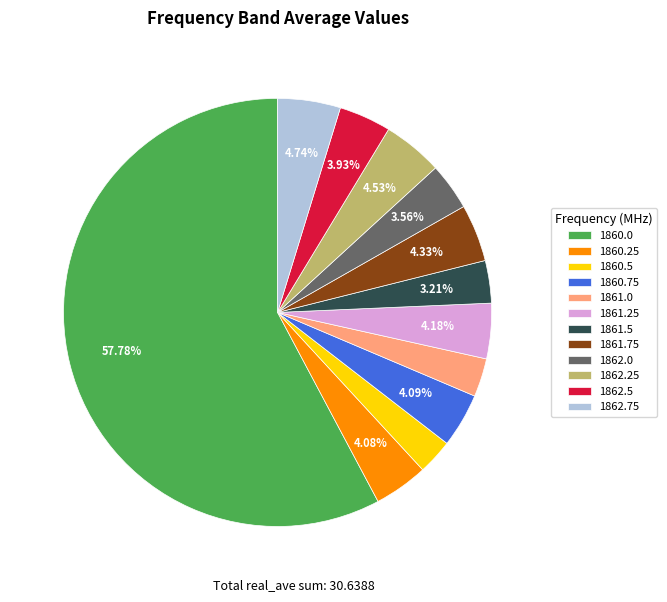

Is there any slice that represents more than half of the pie?

Yes